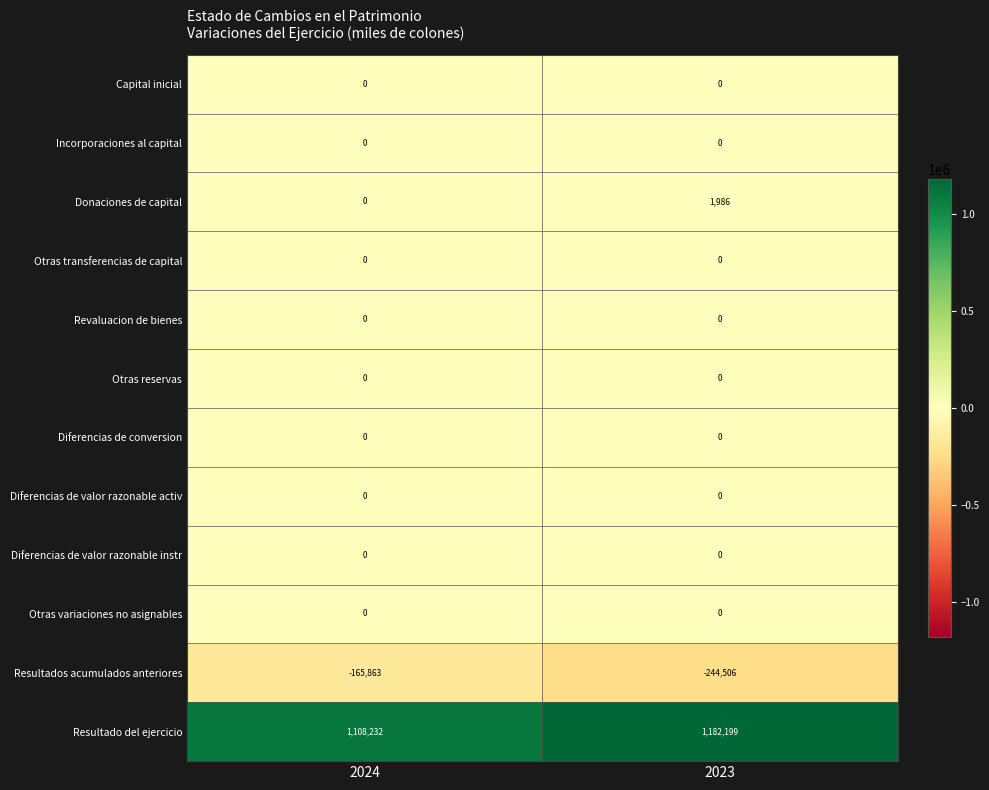

Reading right to left, what are all the values shown in this chart?

Capital inicial: 2023=0	2024=0
Incorporaciones al capital: 2023=0	2024=0
Donaciones de capital: 2023=1986	2024=0
Otras transferencias de capital: 2023=0	2024=0
Revaluacion de bienes: 2023=0	2024=0
Otras reservas: 2023=0	2024=0
Diferencias de conversion: 2023=0	2024=0
Diferencias de valor razonable activ: 2023=0	2024=0
Diferencias de valor razonable instr: 2023=0	2024=0
Otras variaciones no asignables: 2023=0	2024=0
Resultados acumulados anteriores: 2023=-244506	2024=-165863
Resultado del ejercicio: 2023=1182199	2024=1108232